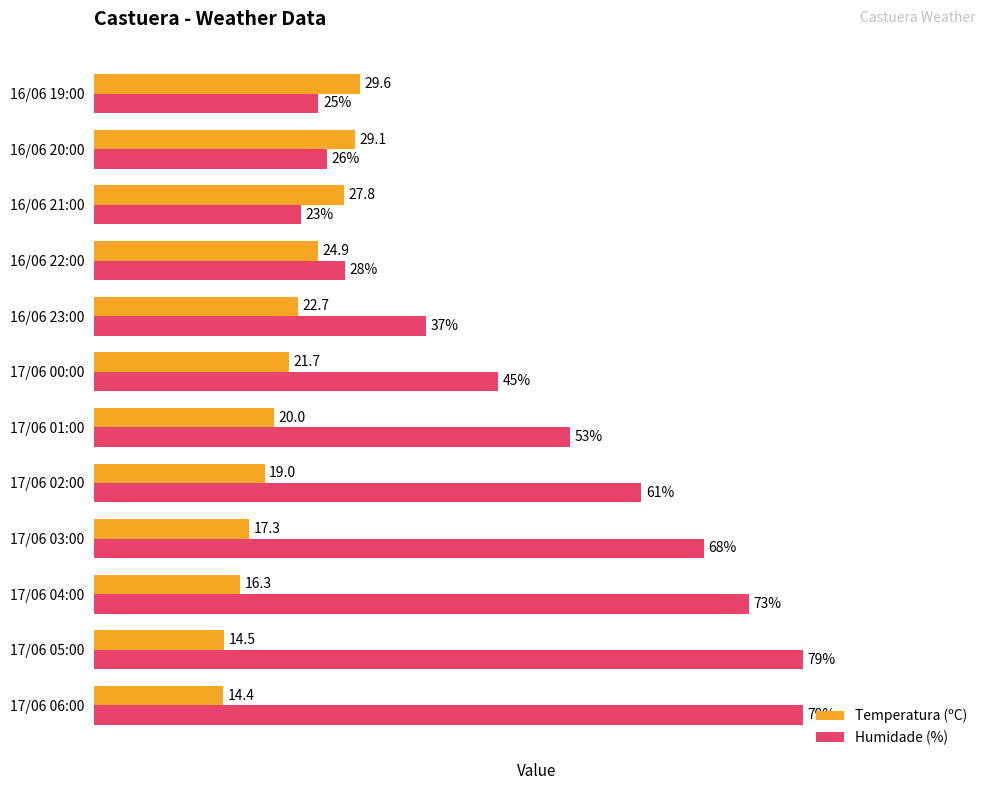

Which series has the largest total across all categories?

Humidade (%)